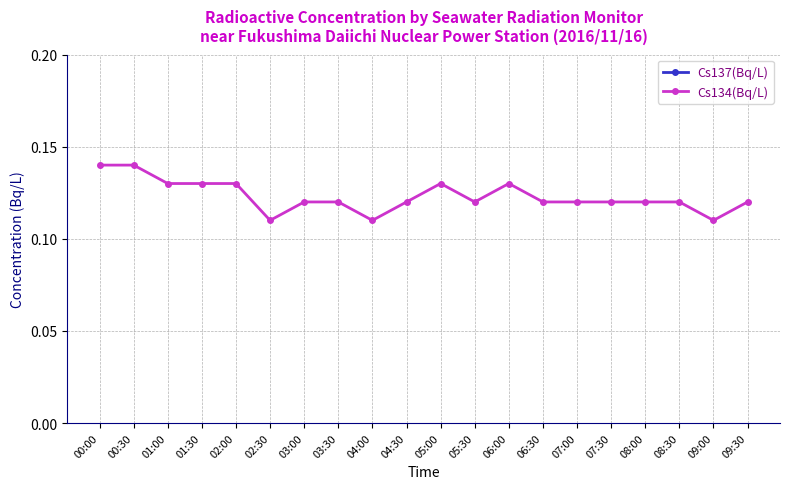

How many categories are shown in the chart?

20